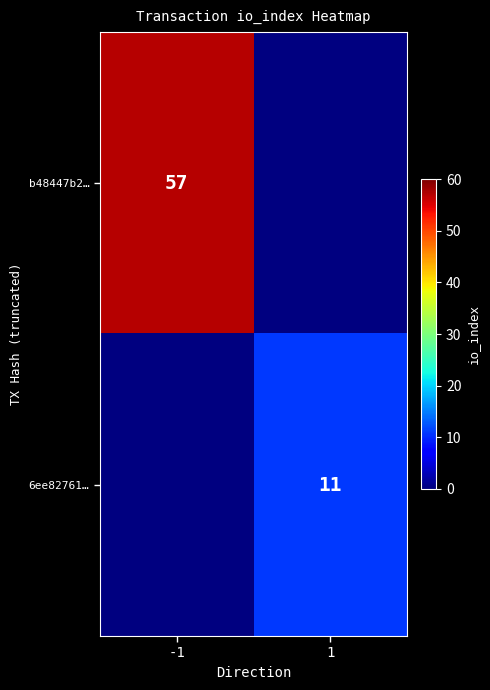

The value of b48447b2… at -1 is 88. True or false?

False